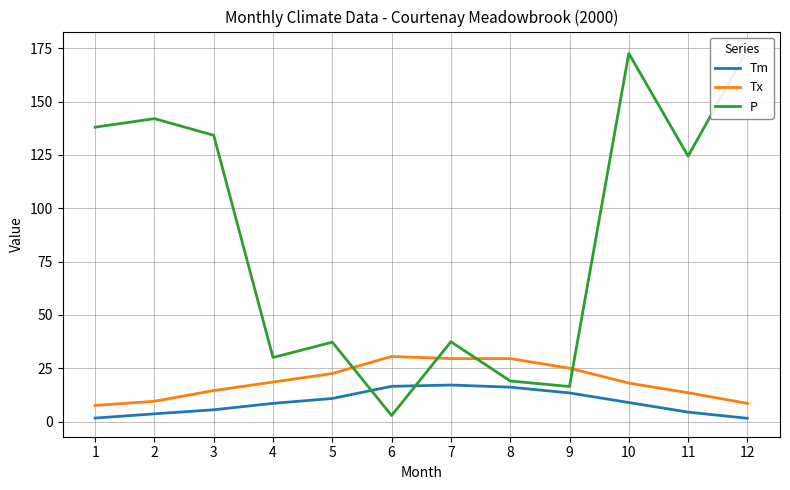

What is the difference between the maximum and second lowest values in the Tm series?

15.5